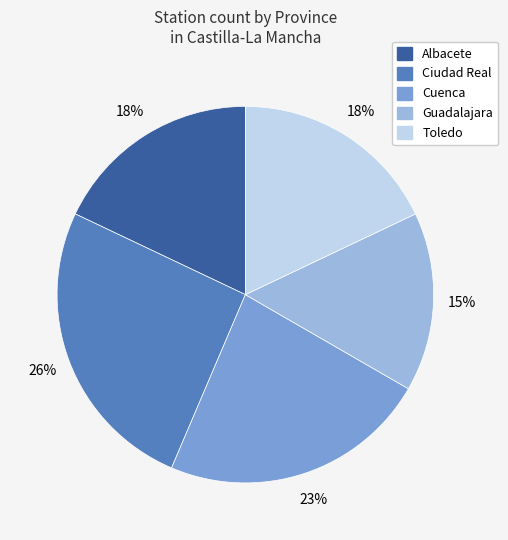

Is it true that Ciudad Real is 26% of the pie?

True